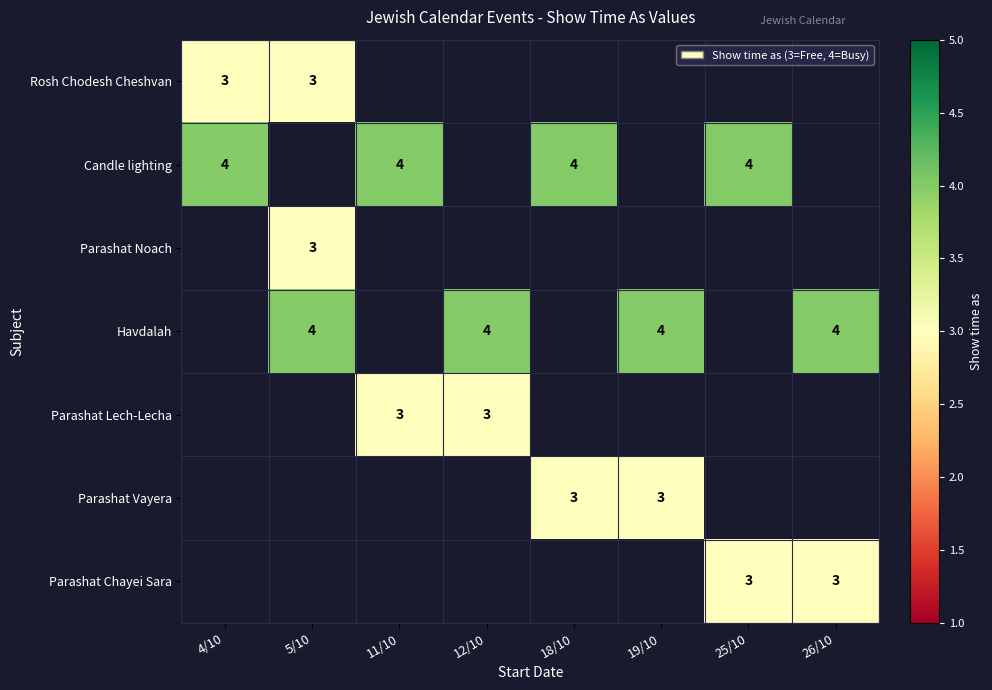

Which has a higher value, 4/10 or 18/10?

18/10